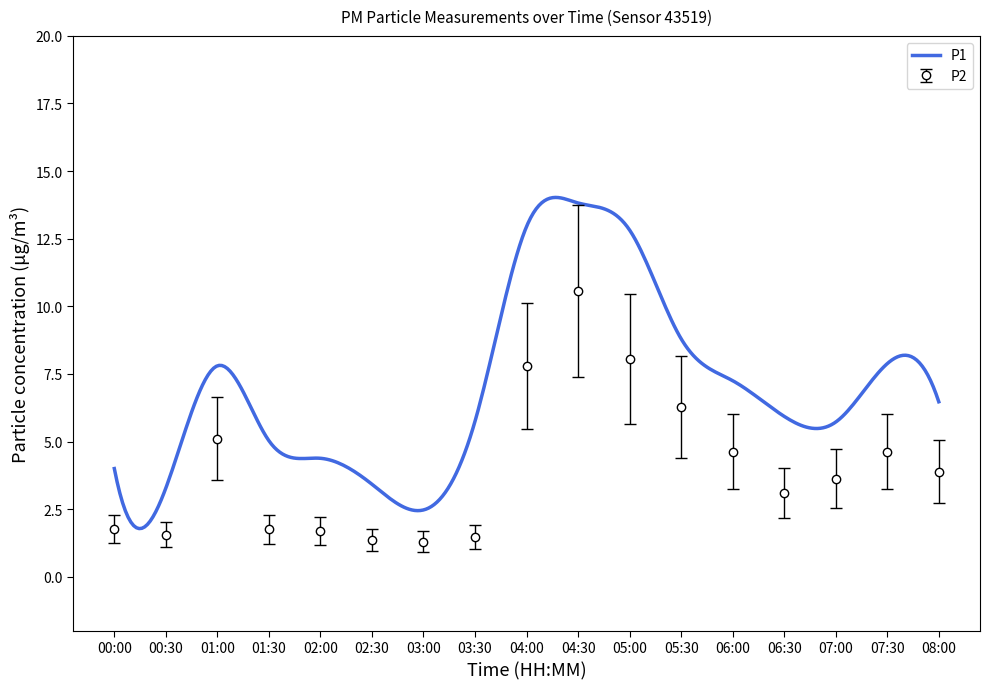

Rank the categories by value from highest to lowest.

04:30, 05:00, 04:00, 05:30, 01:00, 06:00, 07:30, 08:00, 07:00, 06:30, 00:00, 01:30, 02:00, 00:30, 03:30, 02:30, 03:00